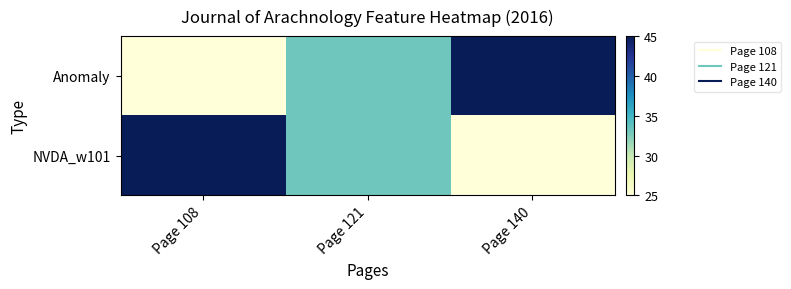

Reading left to right, list all the values displayed in this chart.

Anomaly: Page 108=25.0	Page 121=33.1	Page 140=45.0
NVDA_w101: Page 108=45.0	Page 121=33.1	Page 140=25.0